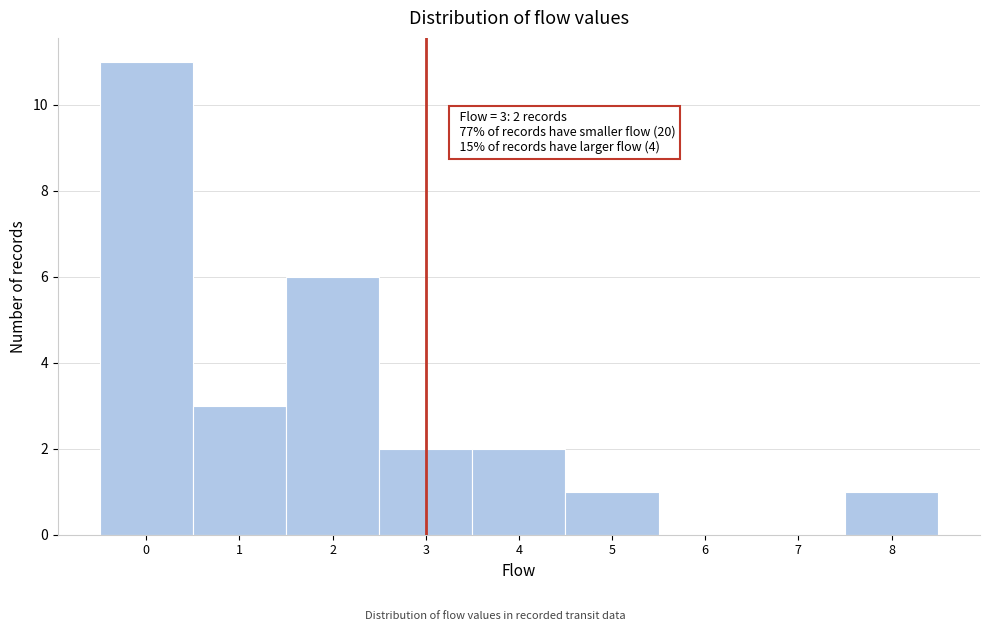

Which range on the x-axis has the tallest bar?

-0.5 to 0.5